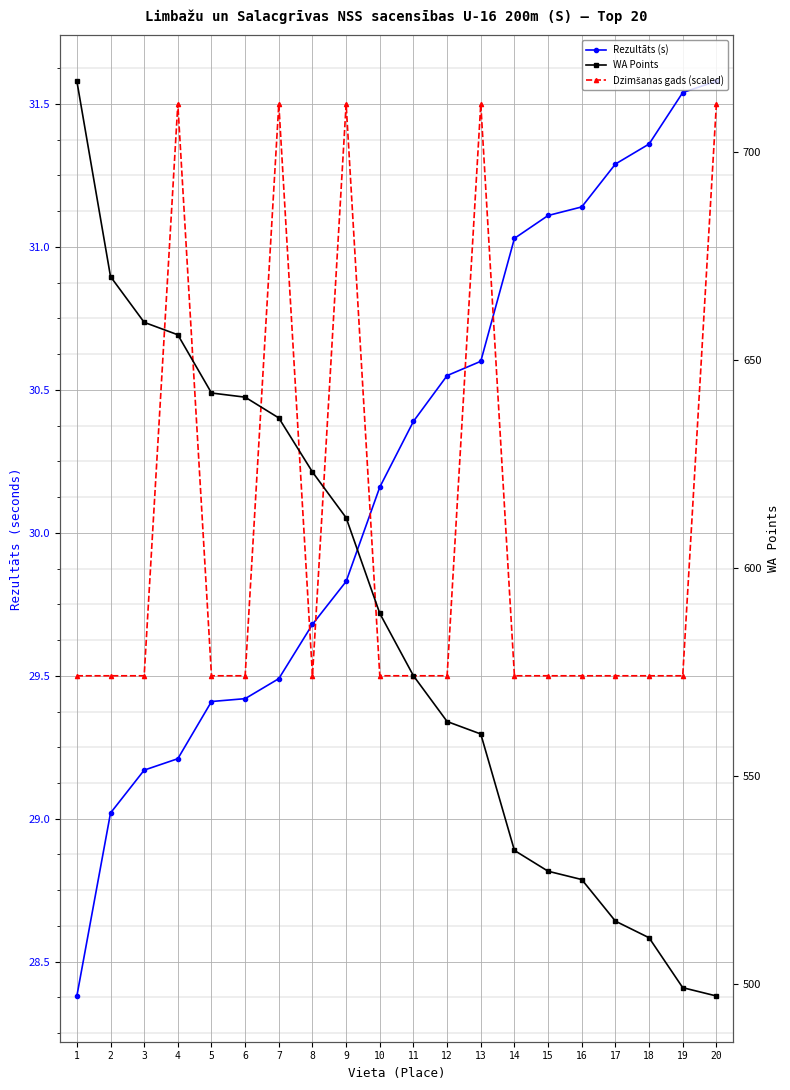

How many data points in Rezultāts (s) are less than 30?

9